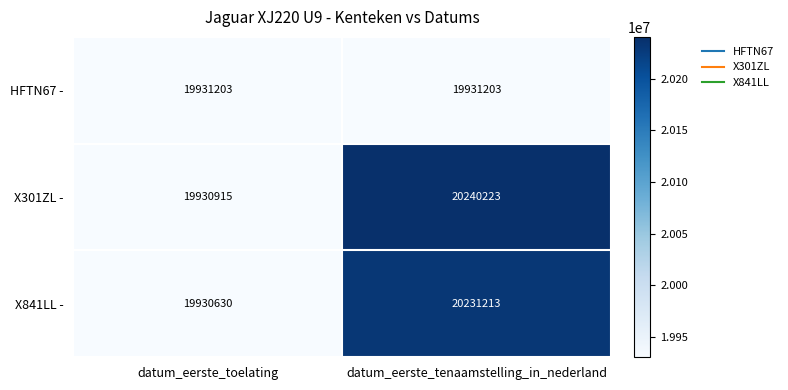

What is the approximate value of HFTN67 - at datum_eerste_toelating?

19931203